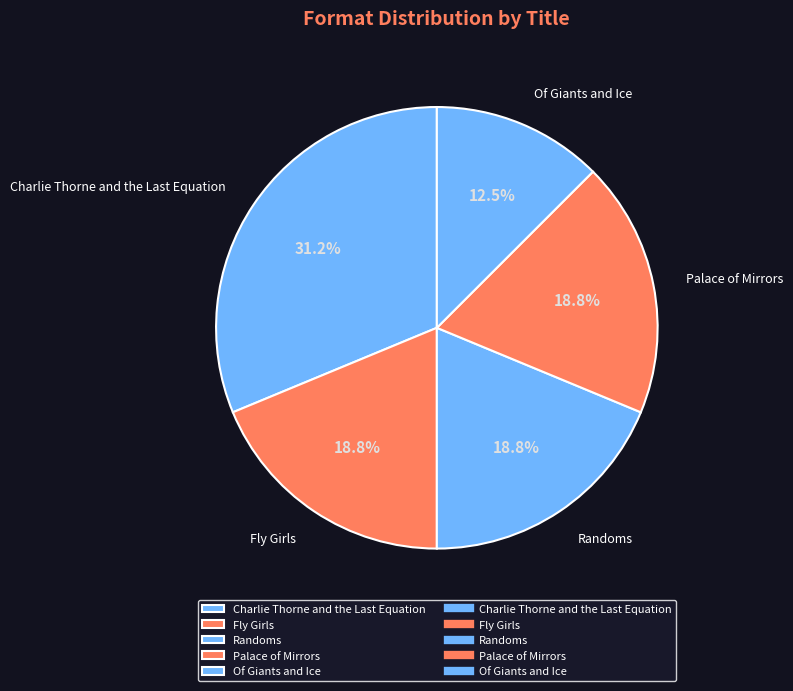

Is there any slice that represents more than half of the pie?

No